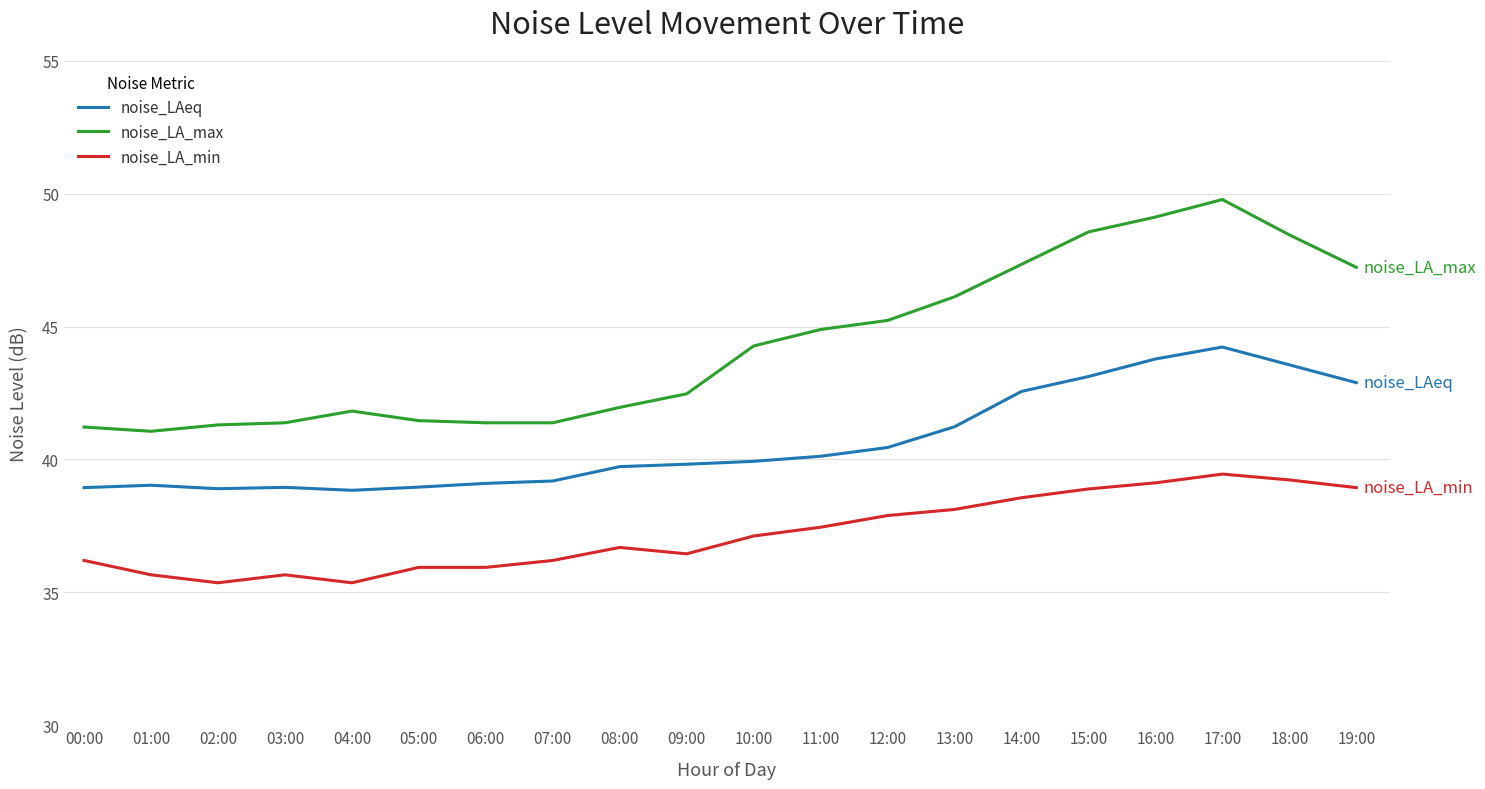

What is the average value of the noise_LA_max series?

44.3